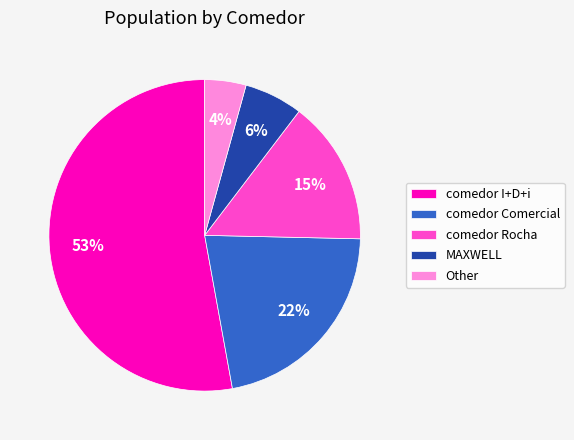

Is there any slice that represents more than half of the pie?

Yes